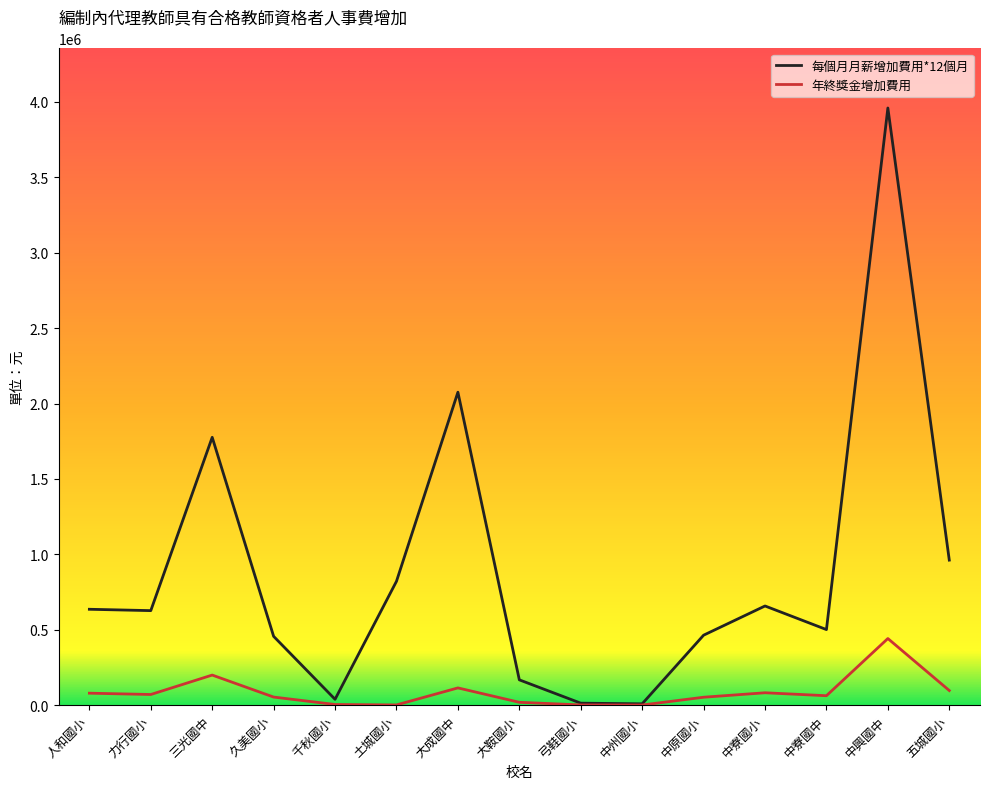

Rank the series by their maximum value, from highest to lowest.

每個月月薪增加費用*12個月, 年終獎金增加費用